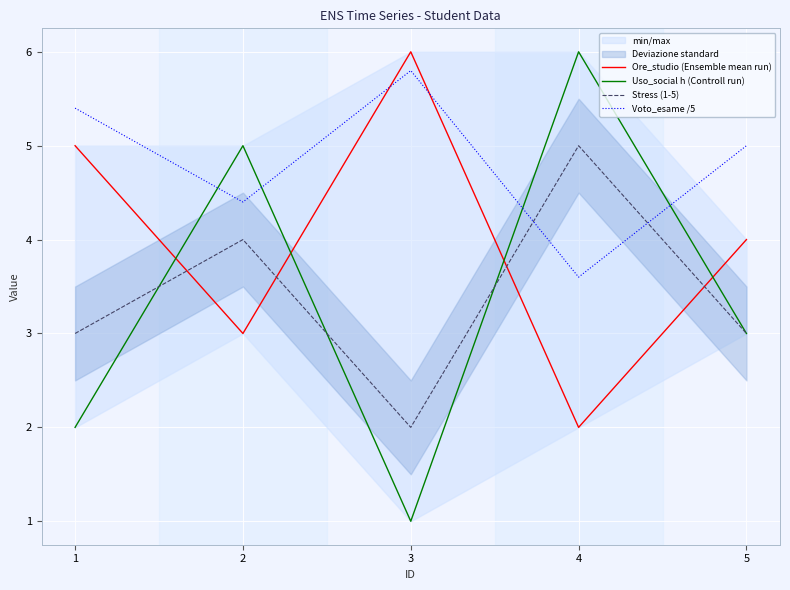

What is the total value across all series at 5?

15.0